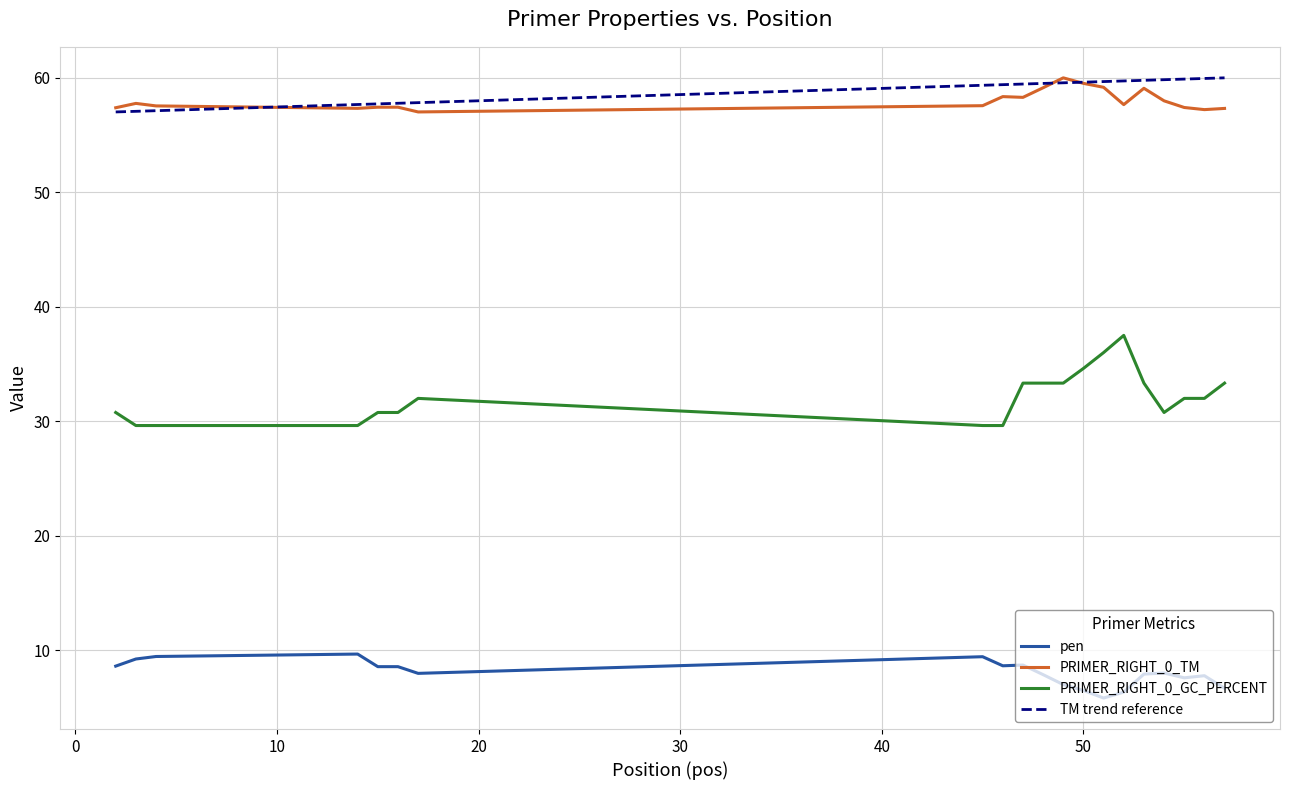

What is the minimum value for PRIMER_RIGHT_0_TM?

57.0